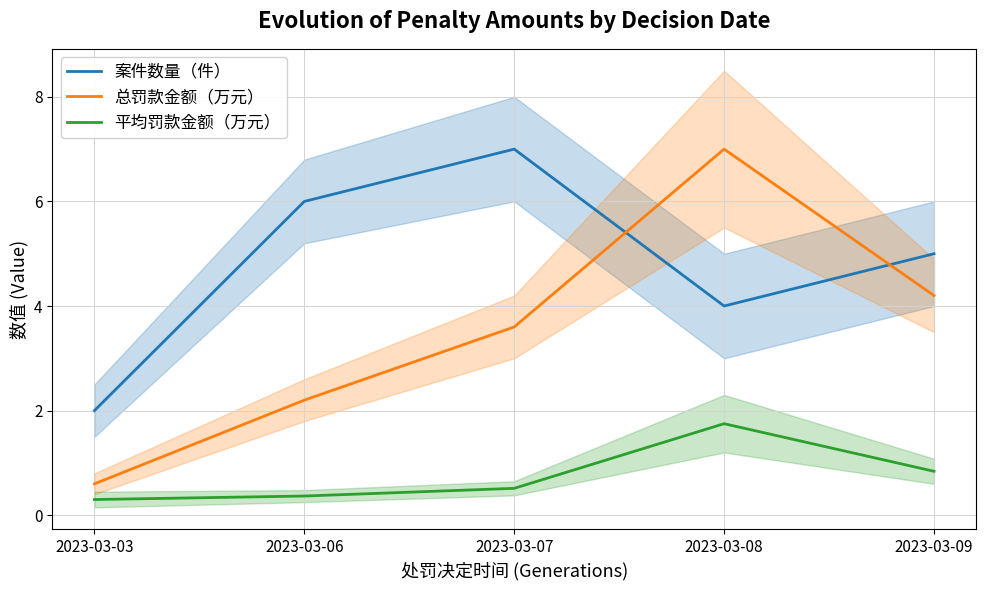

True or false: 案件数量（件） has a value of 1.4 at 2023-03-03.

False